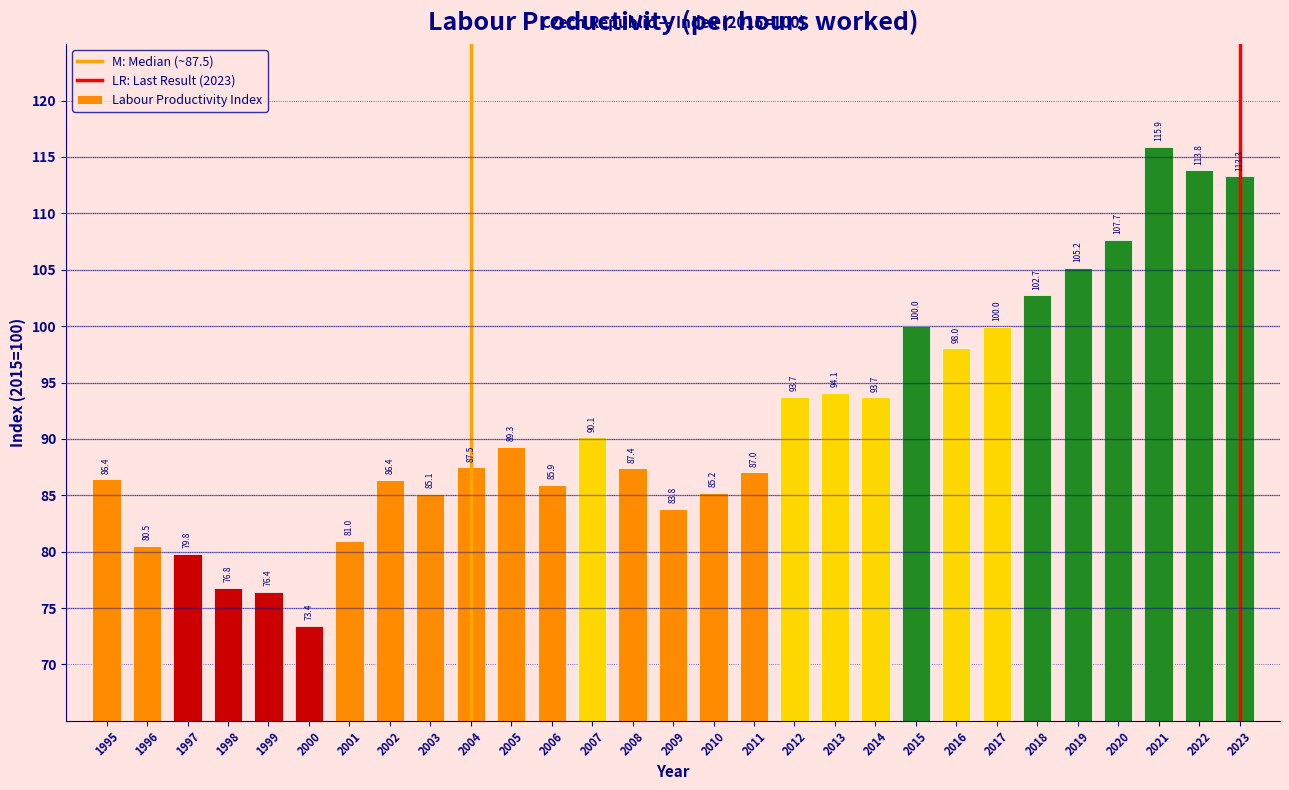

Reading left to right, what are all the values shown in this chart?

86.4	80.5	79.8	76.8	76.4	73.4	81.0	86.4	85.1	87.5	89.3	85.9	90.1	87.4	83.8	85.2	87.0	93.7	94.1	93.7	100.0	98.0	100.0	102.7	105.2	107.7	115.9	113.8	113.3